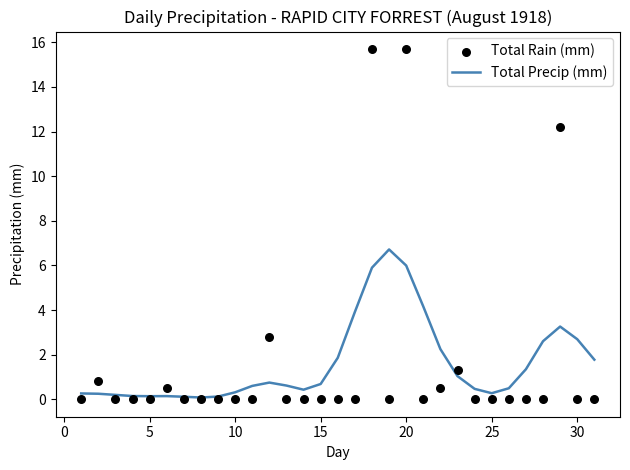

What are all the series names shown in the legend?

Total Precip (mm), Total Rain (mm)